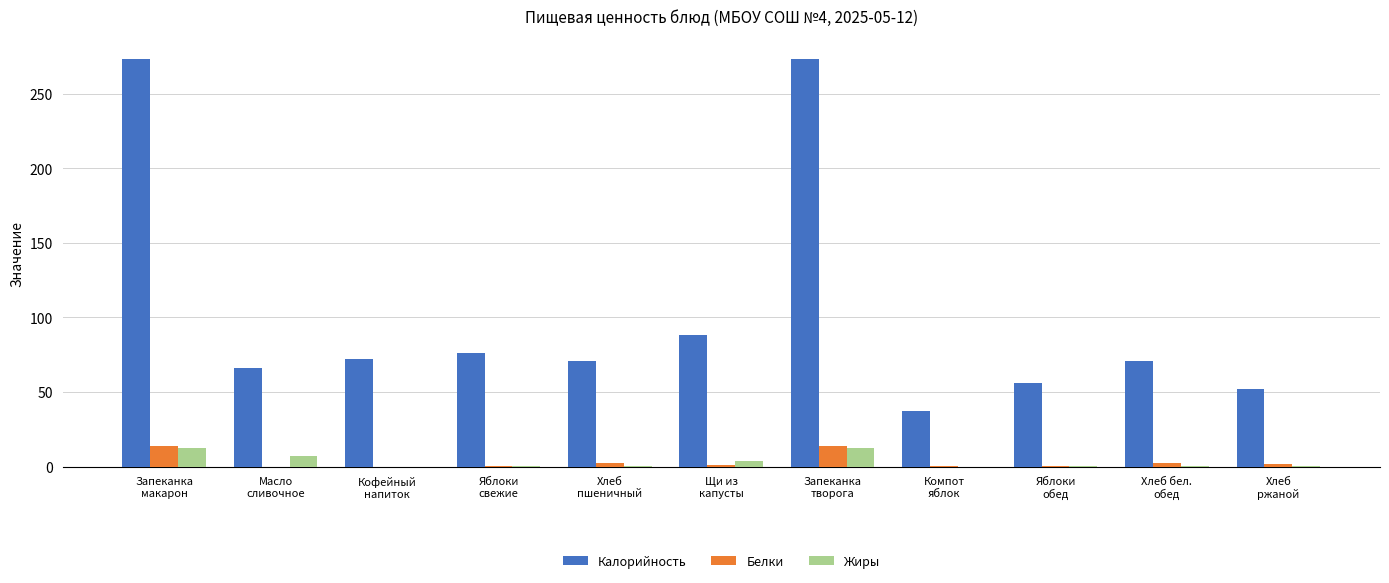

What is the difference between the Жиры values at Яблоки
свежие and Запеканка
творога?

11.8